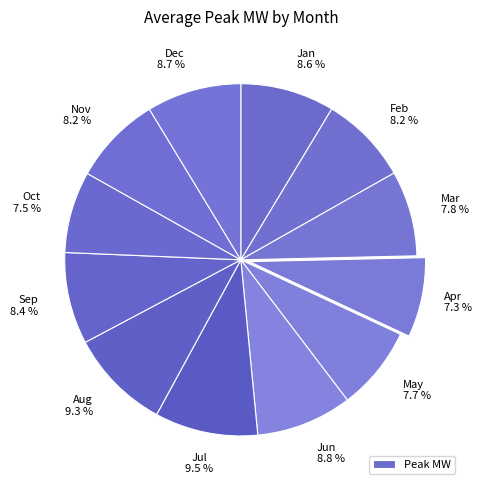

How many slices are in this pie chart?

12